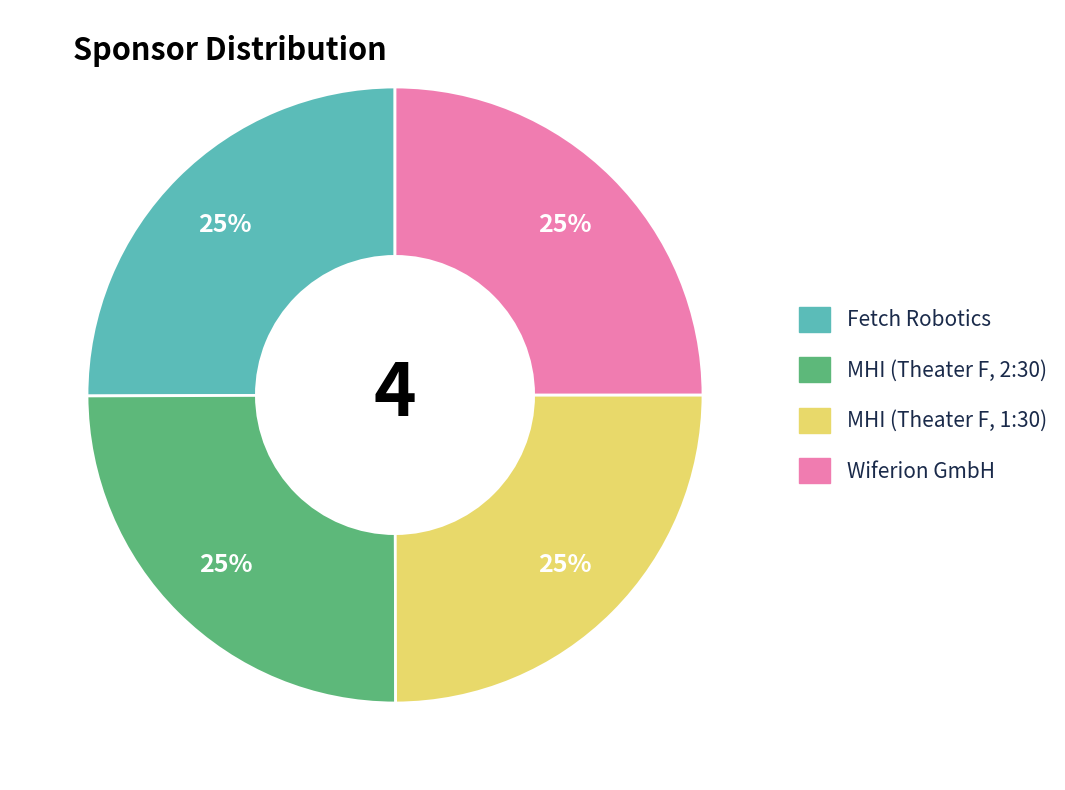

To the nearest percent, what percentage of the pie is Wiferion GmbH?

25%